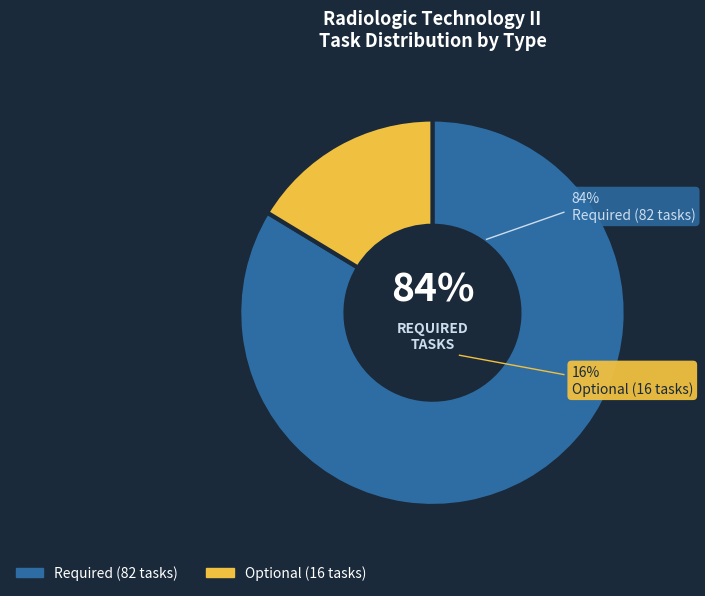

What is the change in value from Required to Optional?

-66